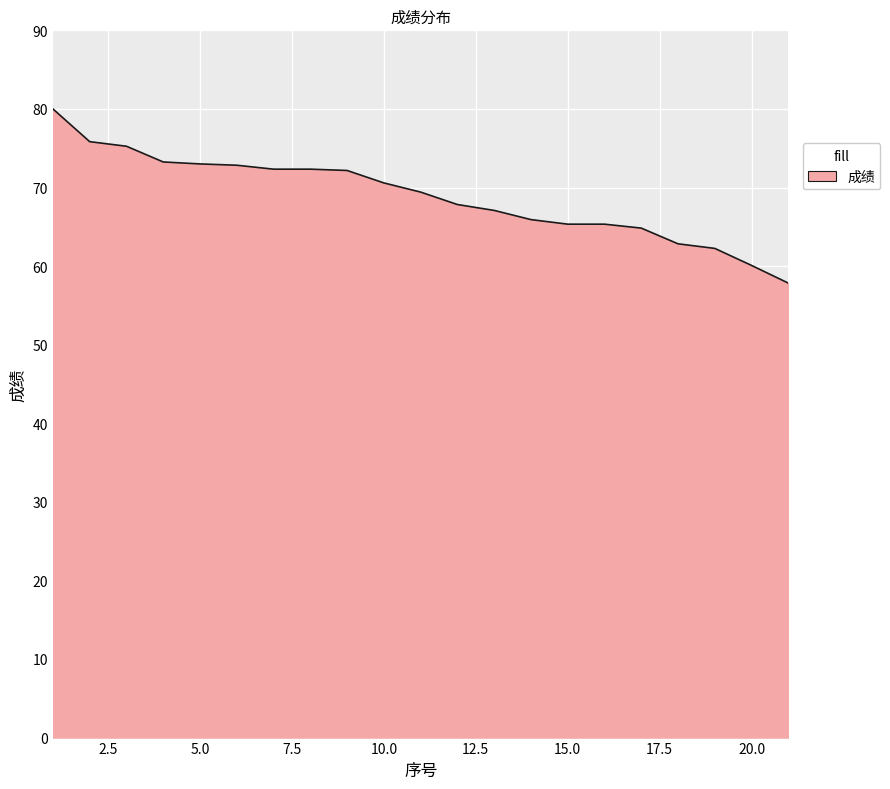

What is the difference between the maximum and minimum values?

22.2